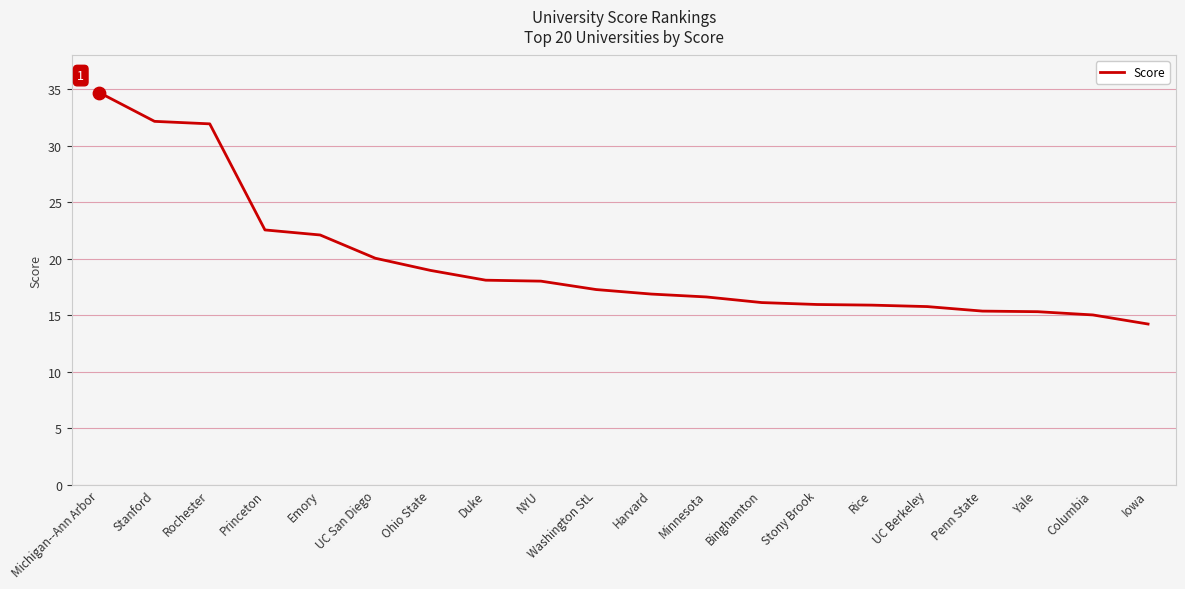

Between Harvard and Columbia, which is larger?

Harvard